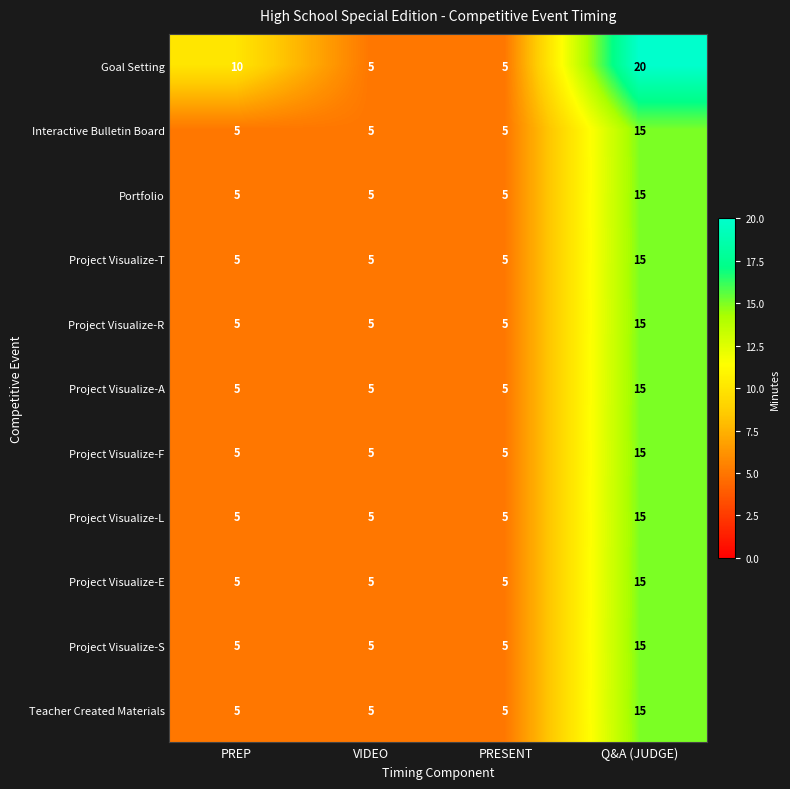

How many categories are shown in the chart?

4